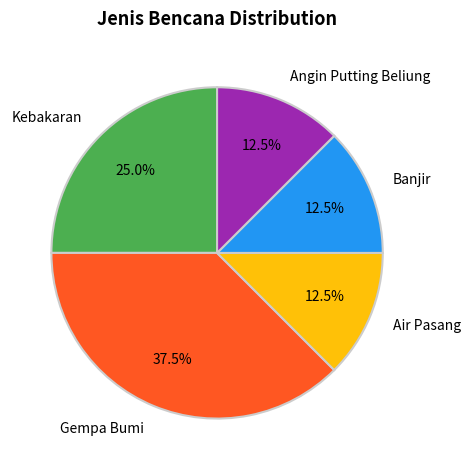

To the nearest percent, what is the difference between the largest and smallest slice percentages?

25%